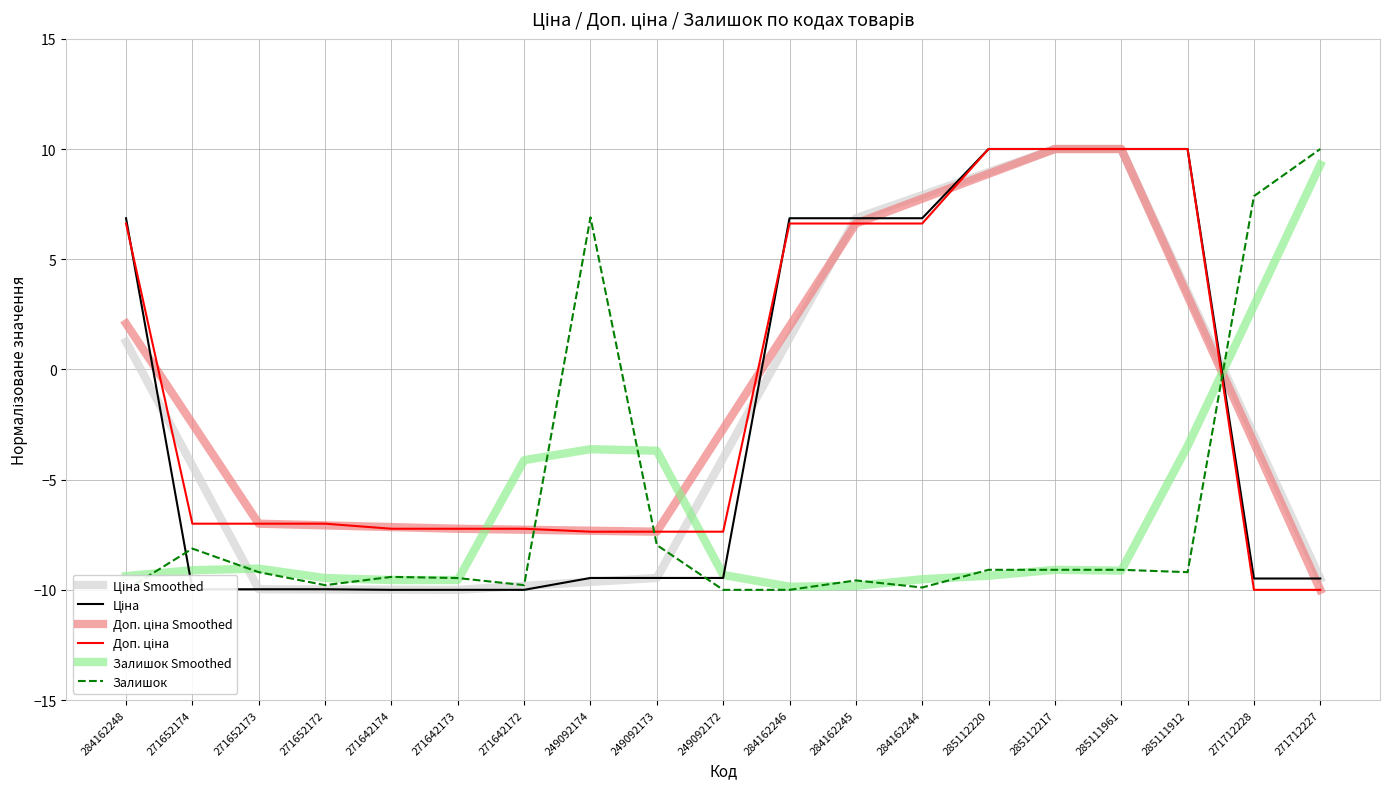

How many data points in Доп. ціна are above -6?

8